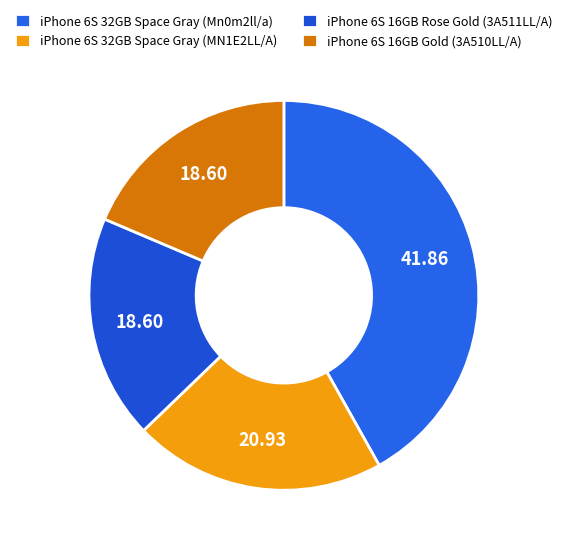

Is it true that iPhone 6S 32GB Space Gray (MN1E2LL/A) is 21% of the pie?

True